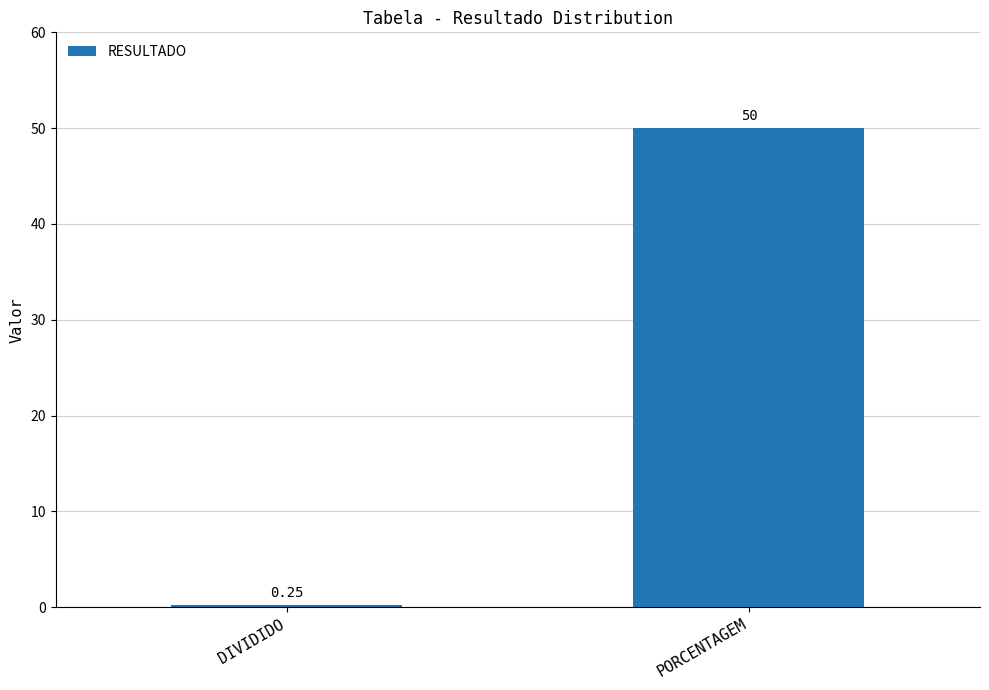

What is the label of the 2nd bar from the right?

DIVIDIDO